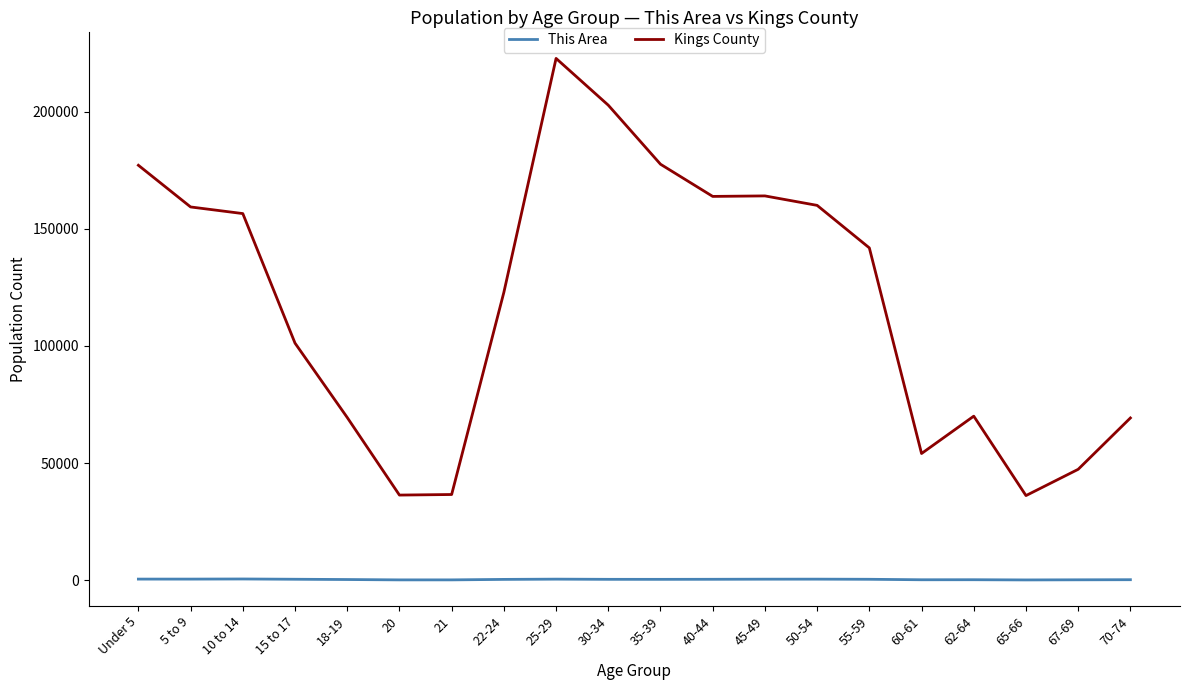

What is the difference between the maximum and second lowest values in the This Area series?

385